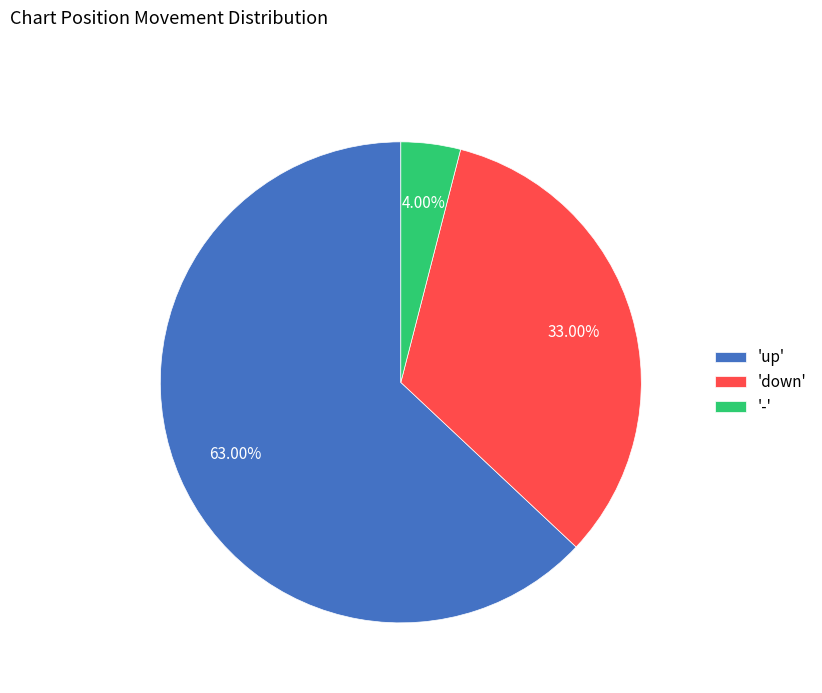

Rank the categories by value from lowest to highest.

'-', 'down', 'up'